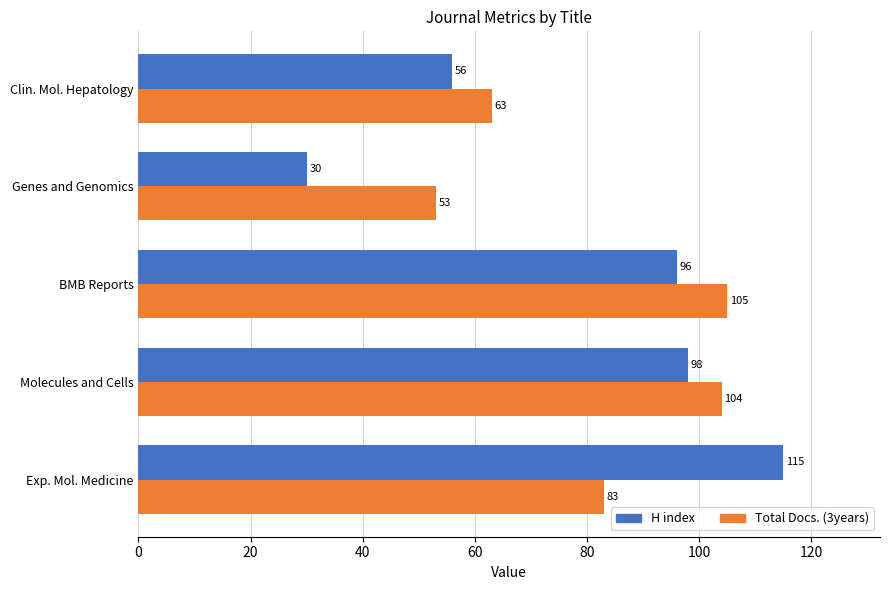

Is the value of H index at Clin. Mol. Hepatology greater than the value of Total Docs. (3years) at BMB Reports?

No